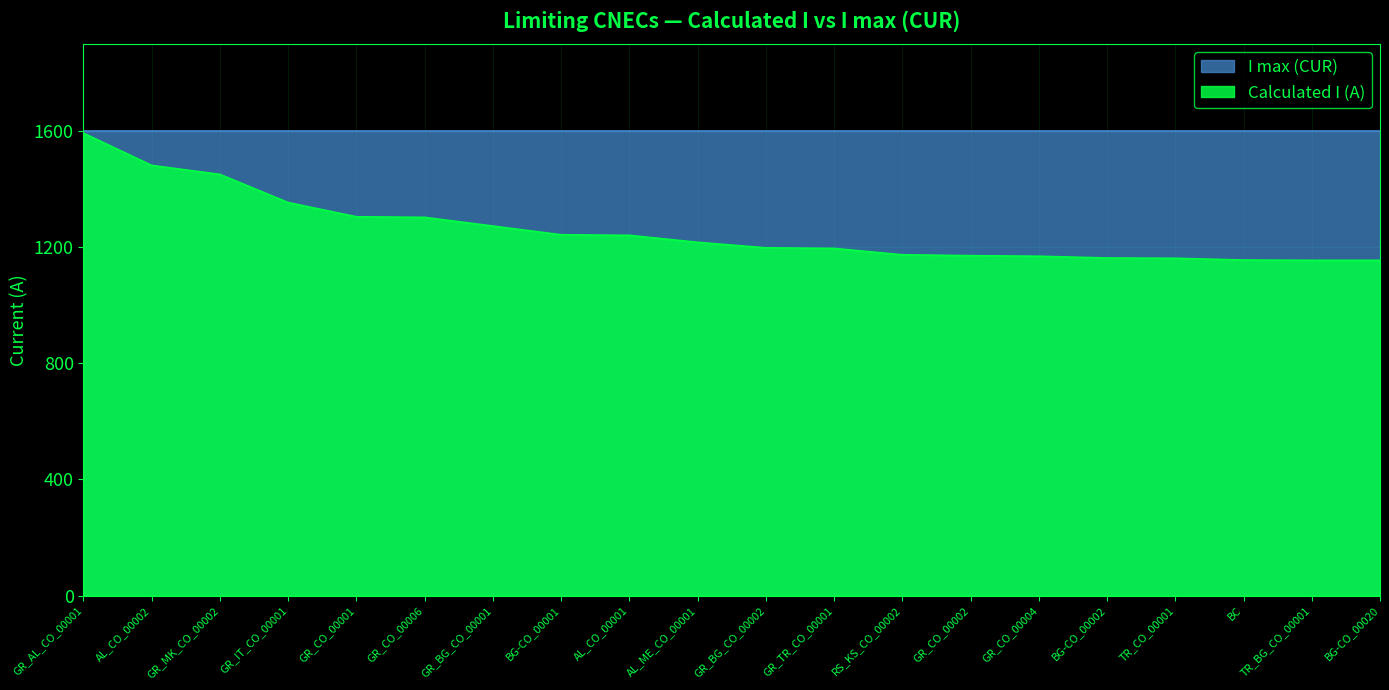

What is the difference between the second highest and minimum values?

327